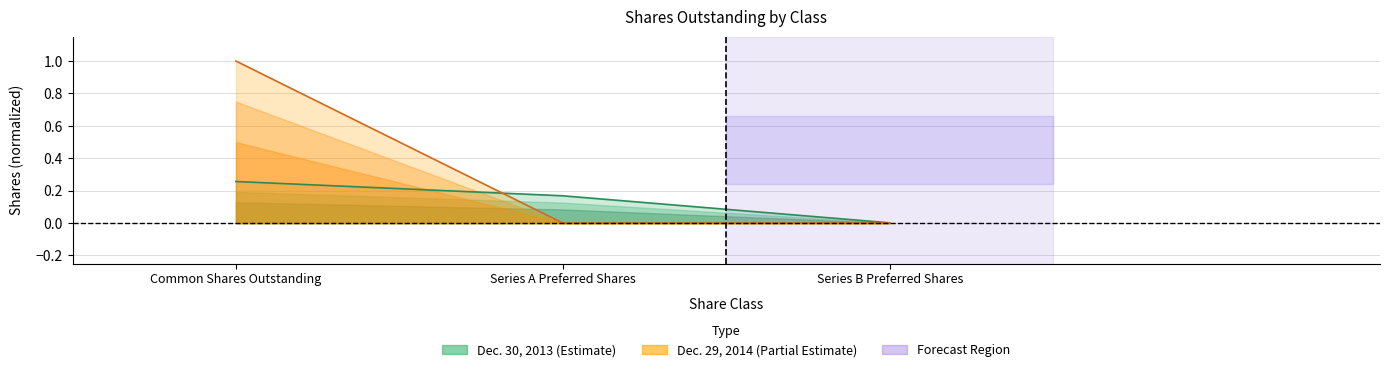

What is the label of the 2nd point from the left?

Series A Preferred Shares